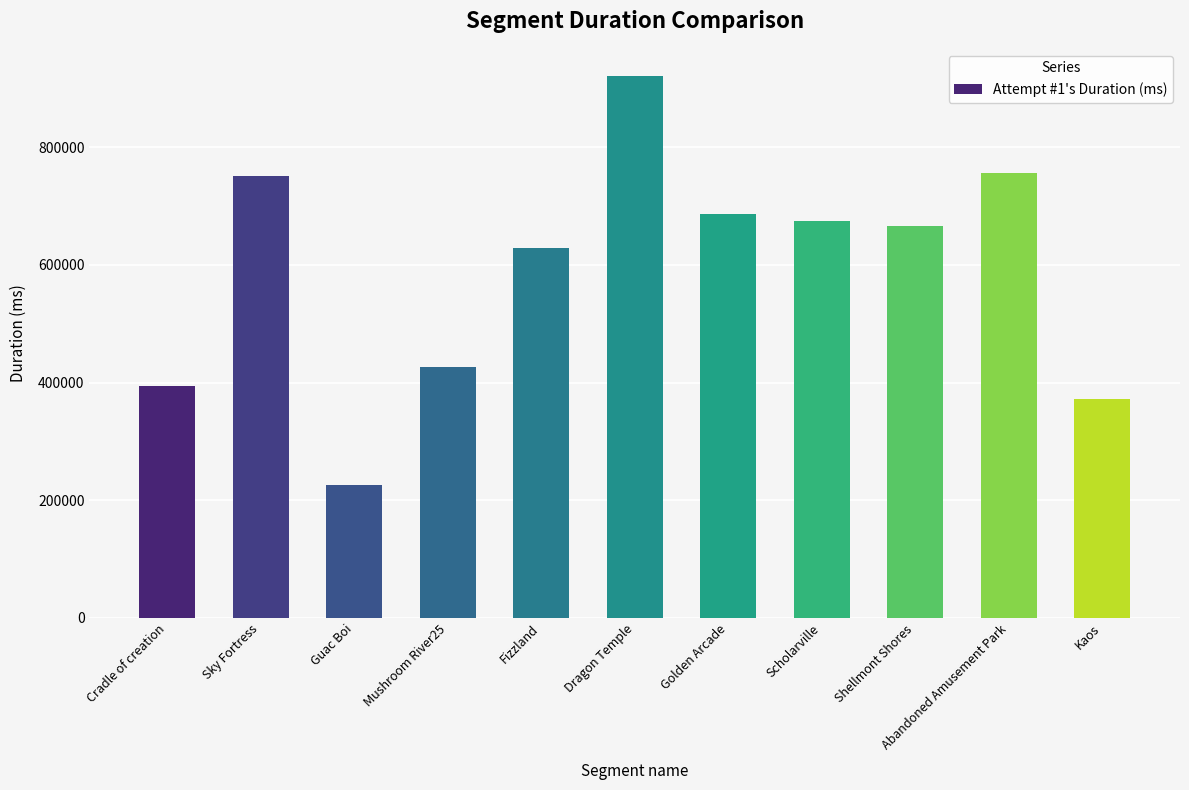

What is the label of the 11th bar from the right?

Cradle of creation